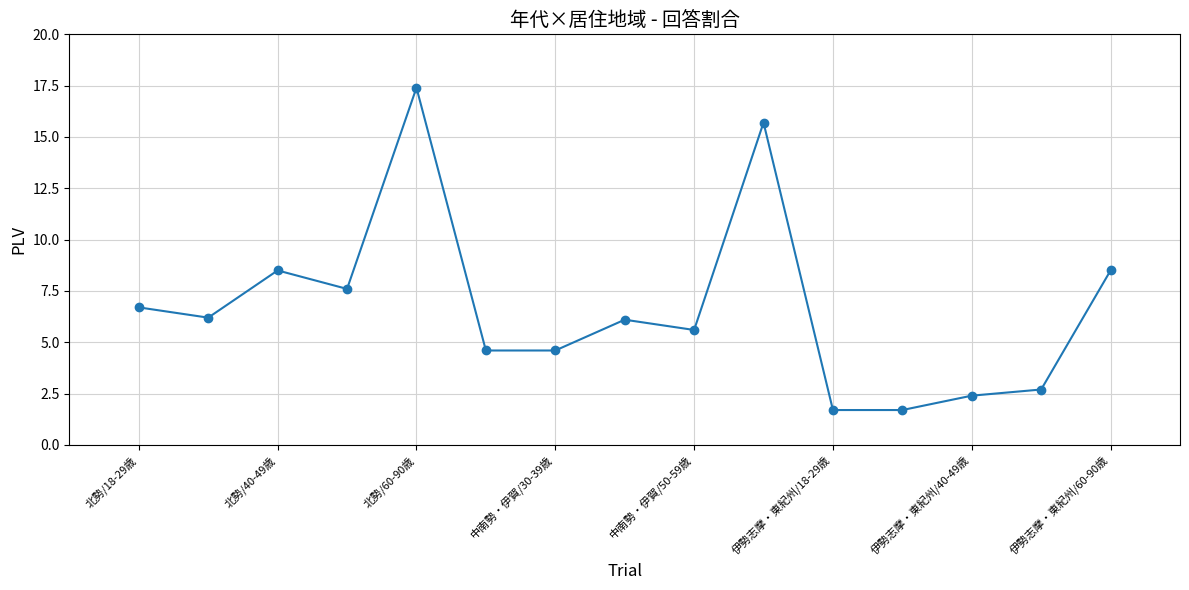

Does the chart have visible grid lines?

Yes